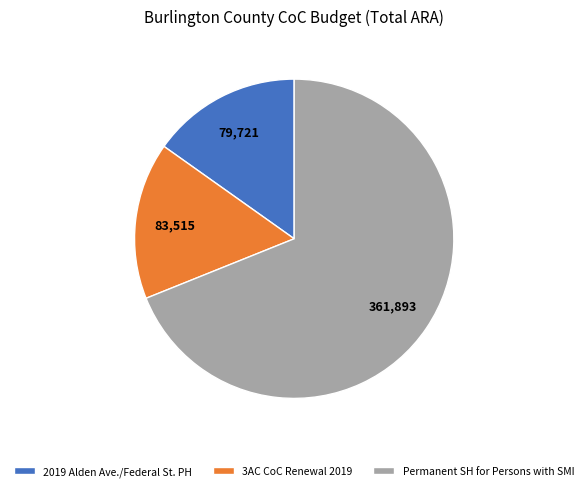

Is the sum of Permanent SH for Persons with SMI and 2019 Alden Ave./Federal St. PH greater than half?

Yes